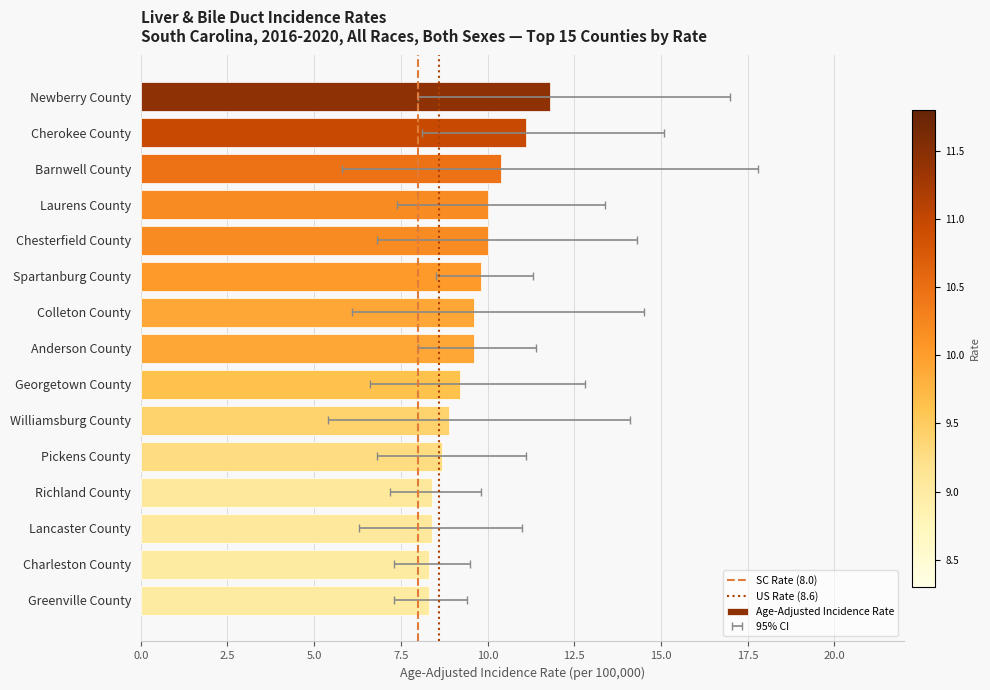

True or false: the data shows 10.0 at Laurens County.

True